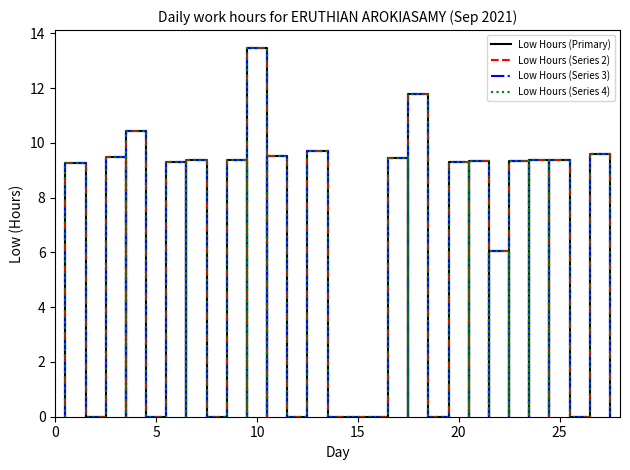

Reading left to right, extract all data points from this chart.

Low Hours (Primary): 1=9.3	2=0.0	3=9.5	4=10.4	5=0.0	6=9.3	7=9.4	8=0.0	9=9.4	10=13.4	11=9.5	12=0.0	13=9.7	14=0.0	15=0.0	16=0.0	17=9.4	18=11.8	19=0.0	20=9.3	21=9.3	22=6.1	23=9.3	24=9.4	25=9.4	26=0.0	27=9.6
Low Hours (Series 2): 1=9.3	2=0.0	3=9.5	4=10.4	5=0.0	6=9.3	7=9.4	8=0.0	9=9.4	10=13.4	11=9.5	12=0.0	13=9.7	14=0.0	15=0.0	16=0.0	17=9.4	18=11.8	19=0.0	20=9.3	21=9.3	22=6.1	23=9.3	24=9.4	25=9.4	26=0.0	27=9.6
Low Hours (Series 3): 1=9.3	2=0.0	3=9.5	4=10.4	5=0.0	6=9.3	7=9.4	8=0.0	9=9.4	10=13.4	11=9.5	12=0.0	13=9.7	14=0.0	15=0.0	16=0.0	17=9.4	18=11.8	19=0.0	20=9.3	21=9.3	22=6.1	23=9.3	24=9.4	25=9.4	26=0.0	27=9.6
Low Hours (Series 4): 1=9.3	2=0.0	3=9.5	4=10.4	5=0.0	6=9.3	7=9.4	8=0.0	9=9.4	10=13.4	11=9.5	12=0.0	13=9.7	14=0.0	15=0.0	16=0.0	17=9.4	18=11.8	19=0.0	20=9.3	21=9.3	22=6.1	23=9.3	24=9.4	25=9.4	26=0.0	27=9.6